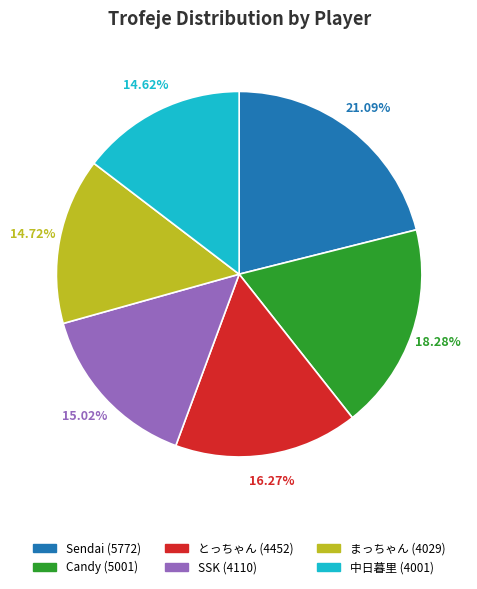

True or false: とっちゃん accounts for 22% of the total.

False